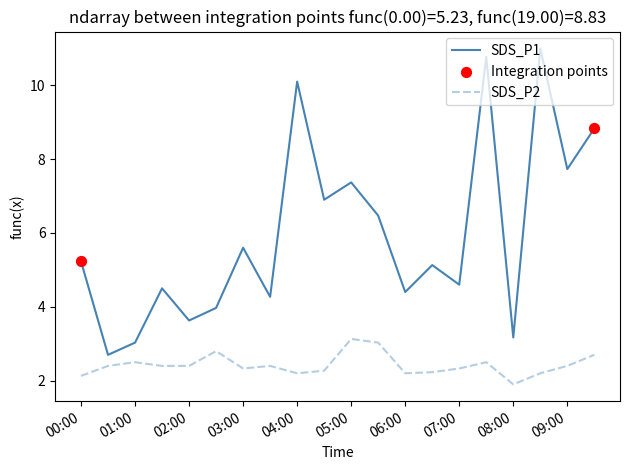

Which series has the widest spread of values?

SDS_P1